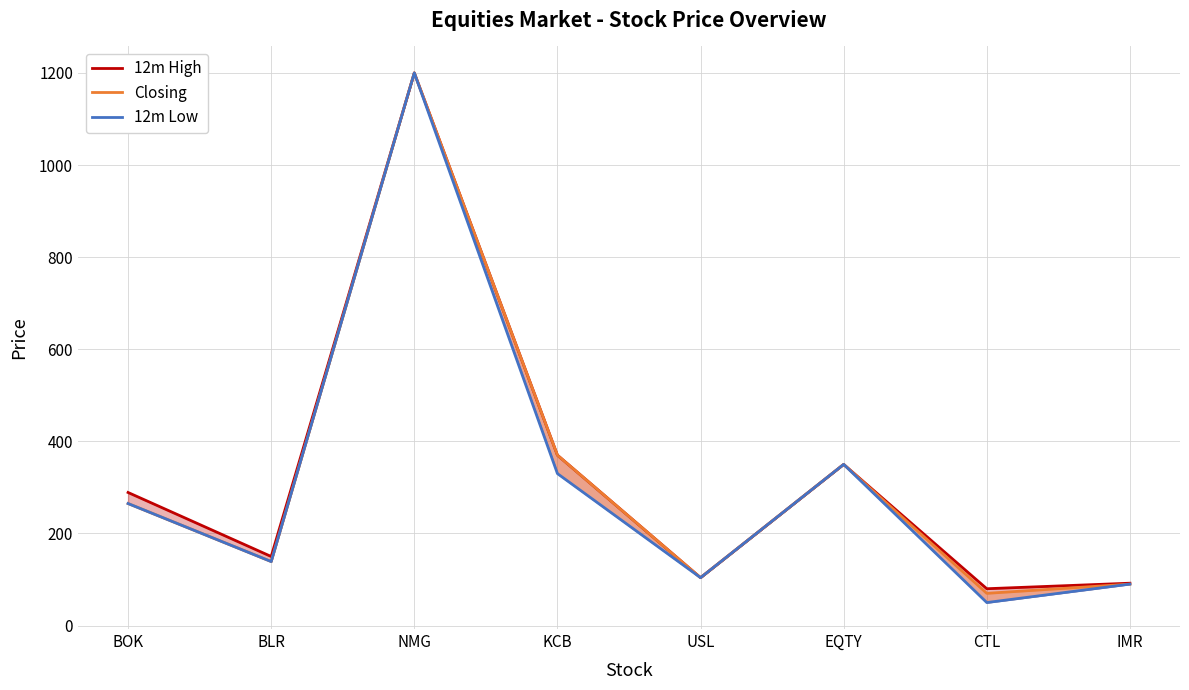

What is the label of the 4th point from the left?

KCB